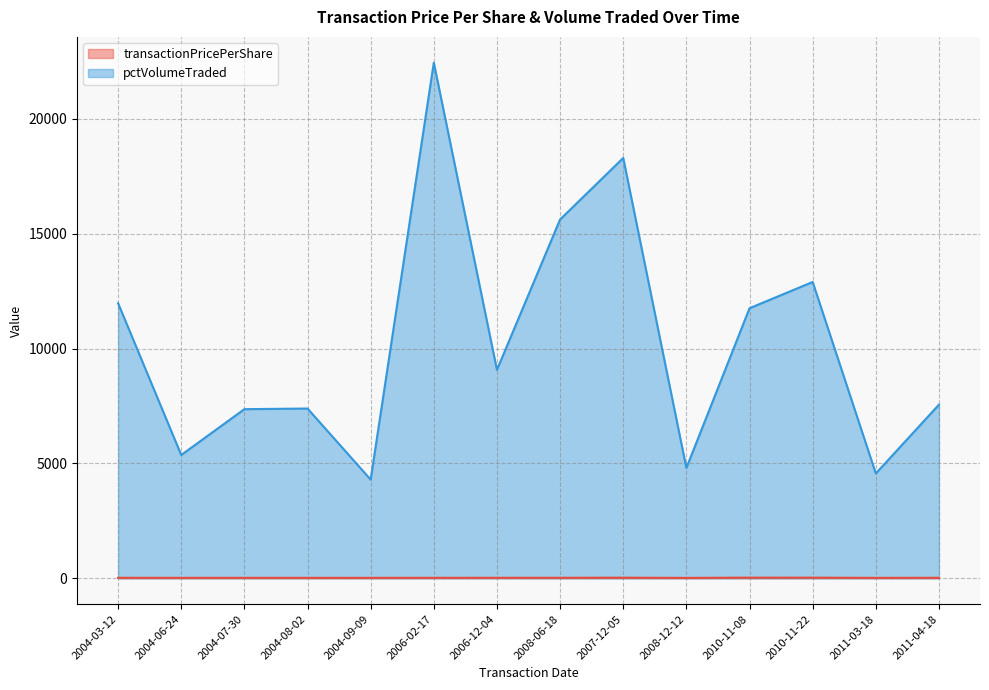

True or false: pctVolumeTraded and transactionPricePerShare intersect in this chart.

False